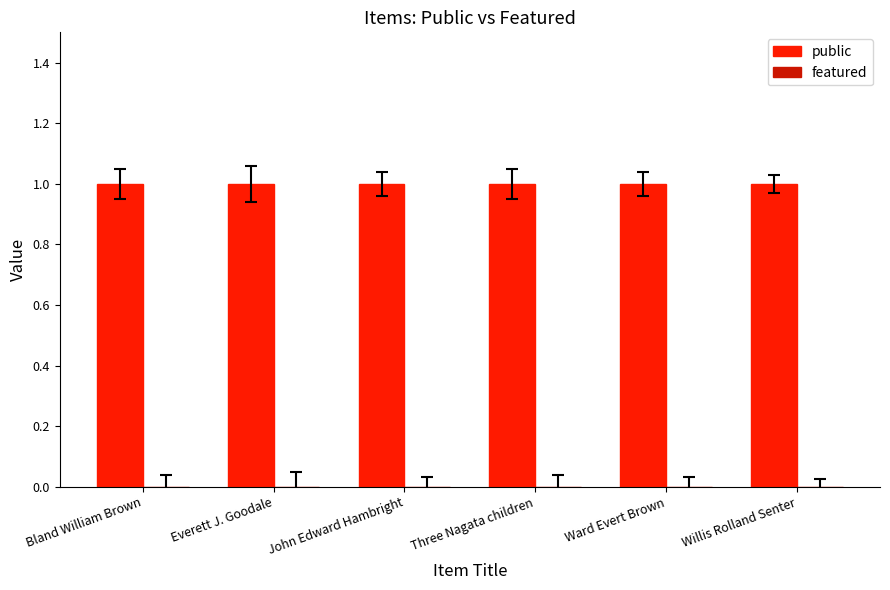

What is the label of the 5th bar from the left?

Ward Evert Brown